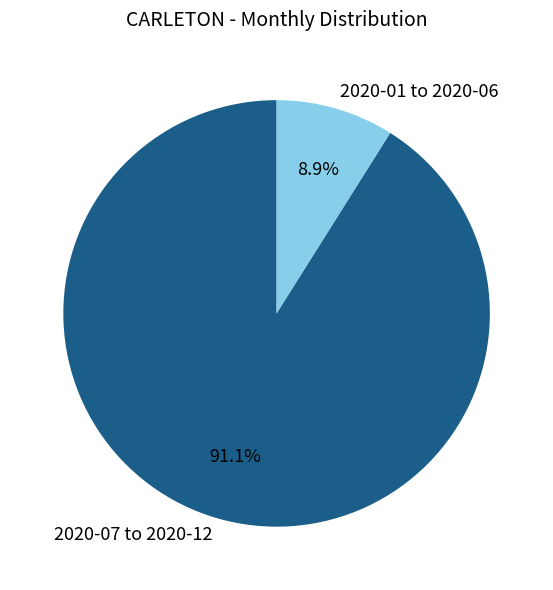

Rank the categories by value from lowest to highest.

2020-01 to 2020-06, 2020-07 to 2020-12